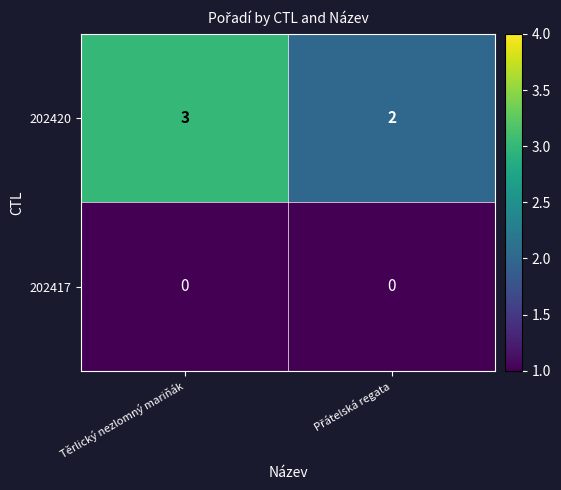

Is it true that 202420 equals 2 at Těrlický nezlomný mariňák?

False